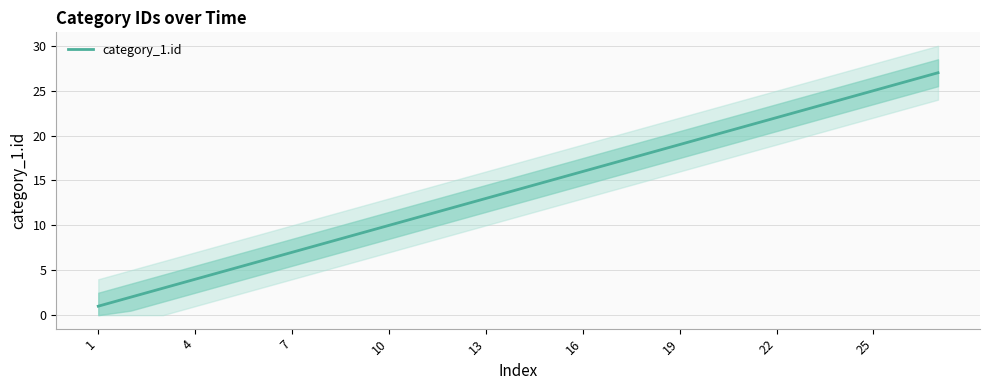

The category_1.id series shows 2 at 7. True or false?

False